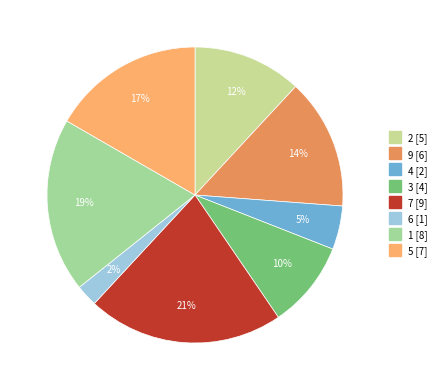

How many segments does this pie chart have?

8